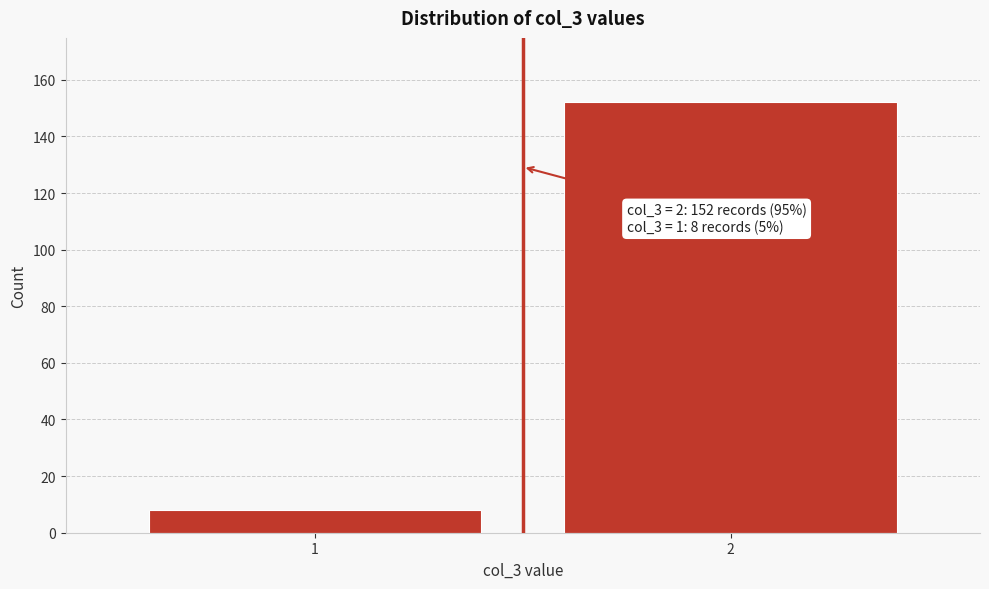

Reading left to right, transcribe all the data shown in this chart.

8	152